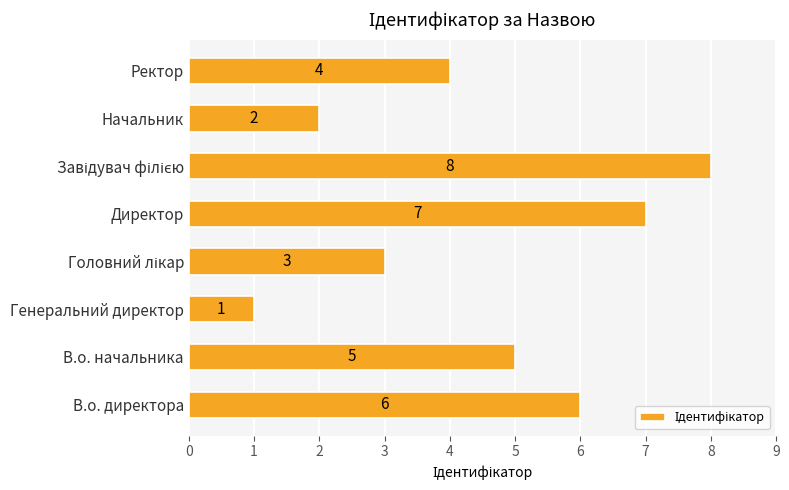

At which label is the value closest to 4?

Ректор